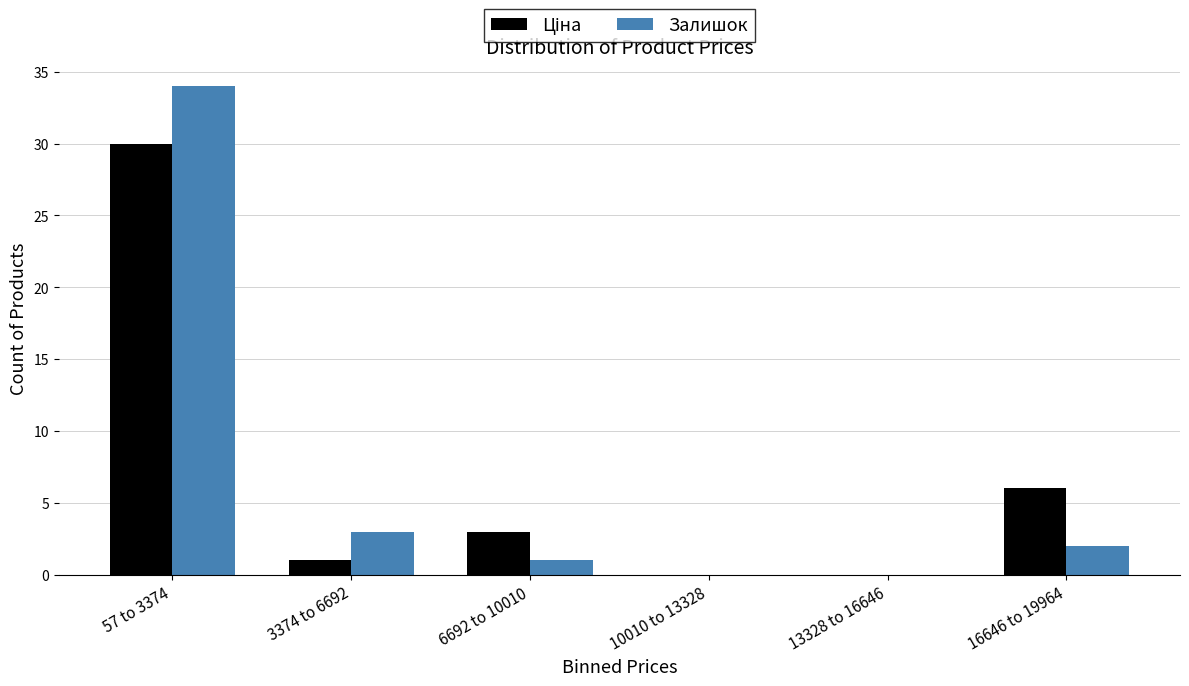

At which category is the sum across all series the highest?

57 to 3374